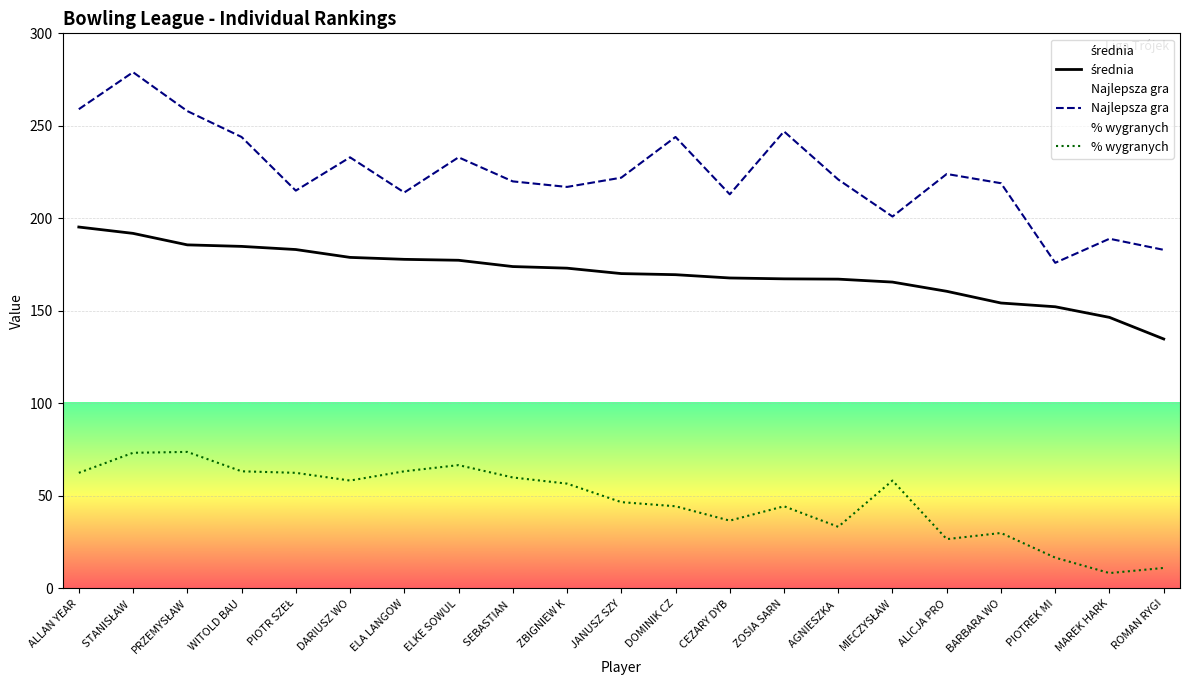

Rank the series by their average value, from lowest to highest.

% wygranych, średnia, Najlepsza gra